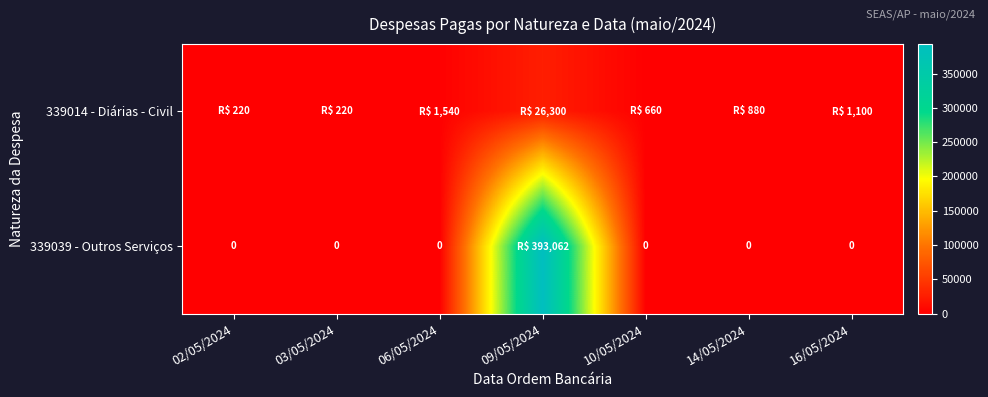

The value of 339014 - Diárias - Civil at 03/05/2024 is 220. True or false?

True